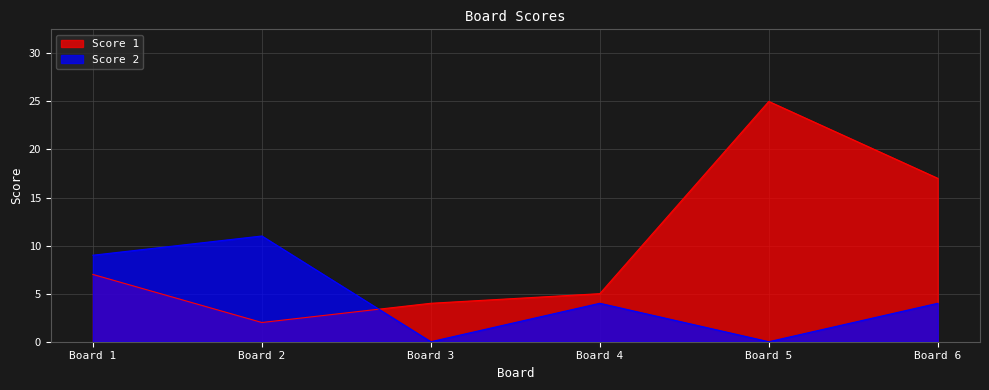

True or false: Score 2 has a value of 11 at Board 2.

True